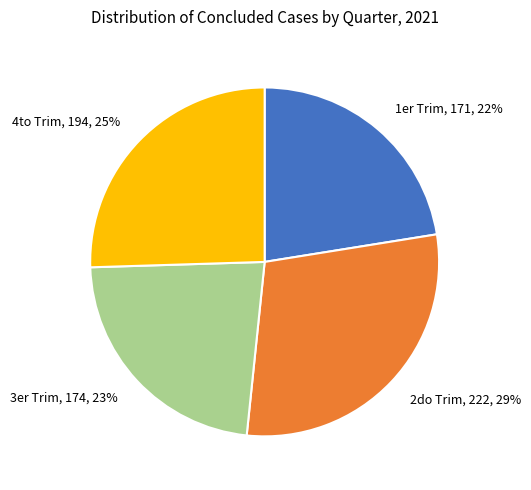

To the nearest percent, what percentage of the pie is 1er Trim, 171, 22%?

22%